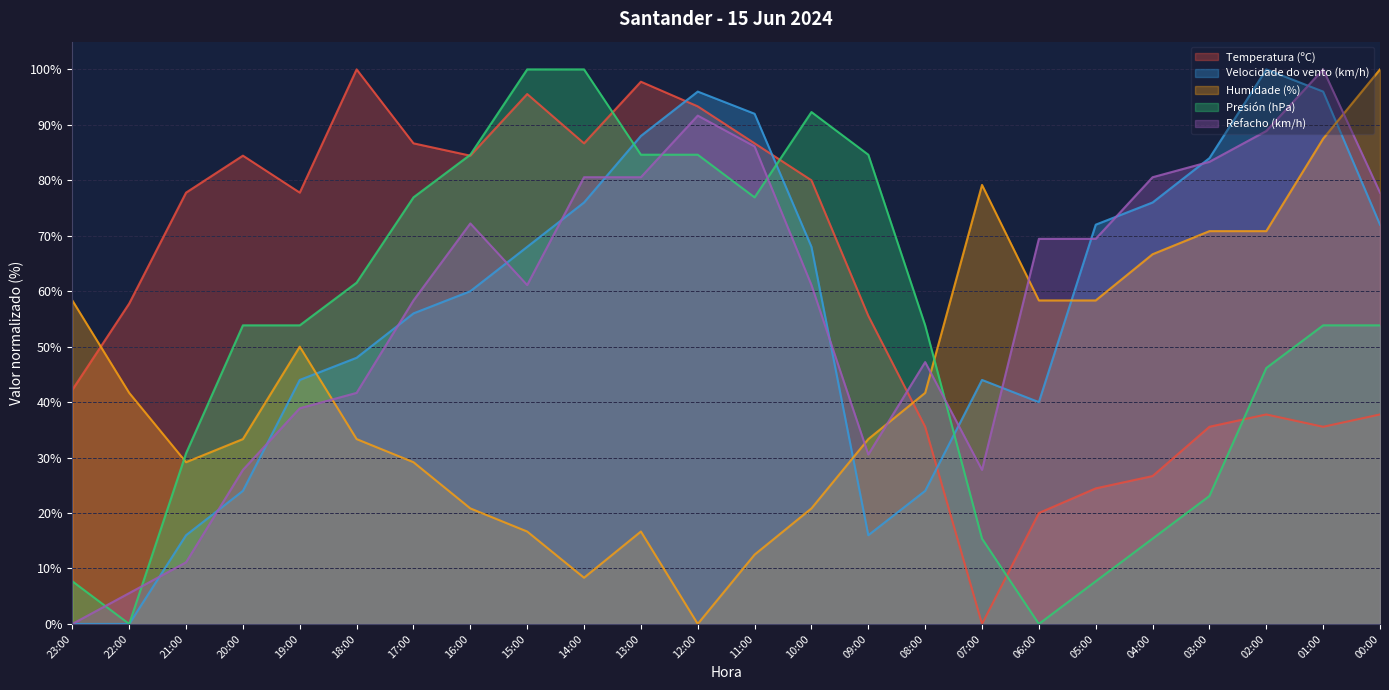

Does the chart have visible grid lines?

Yes